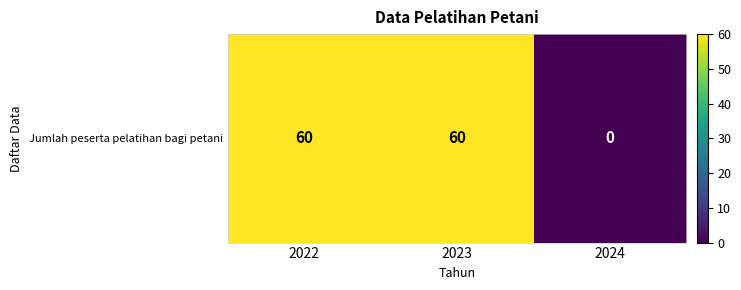

What is the sum of all values?

120